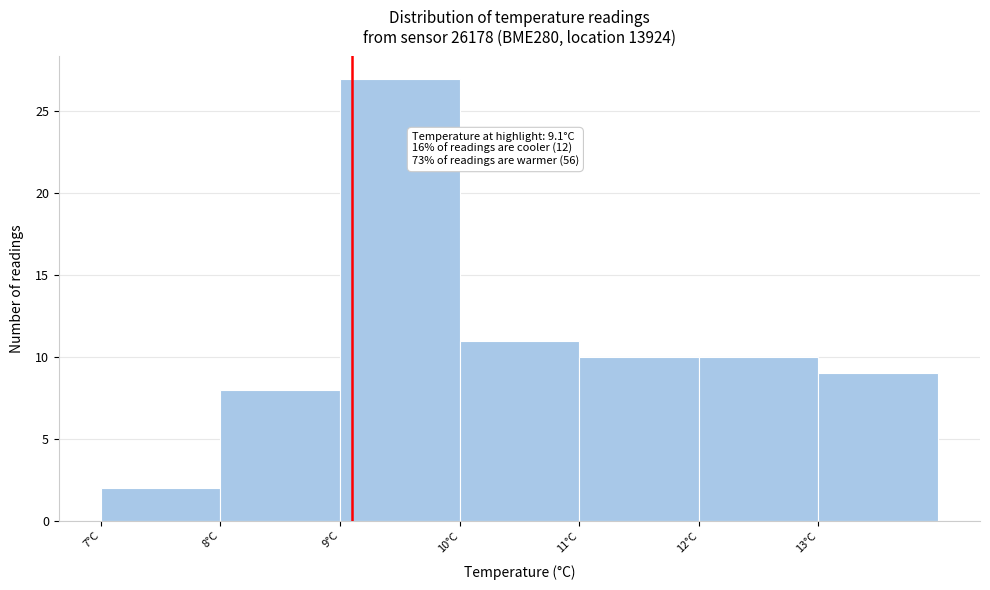

Which range on the x-axis has the tallest bar?

9 to 10